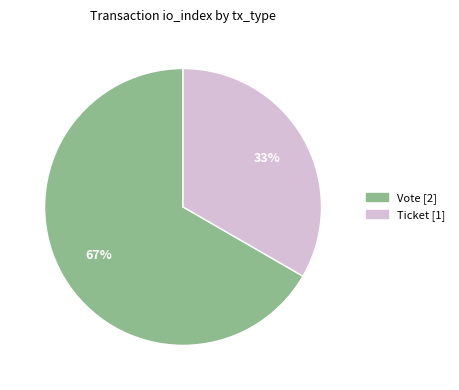

Between Ticket and Vote, which is larger?

Vote